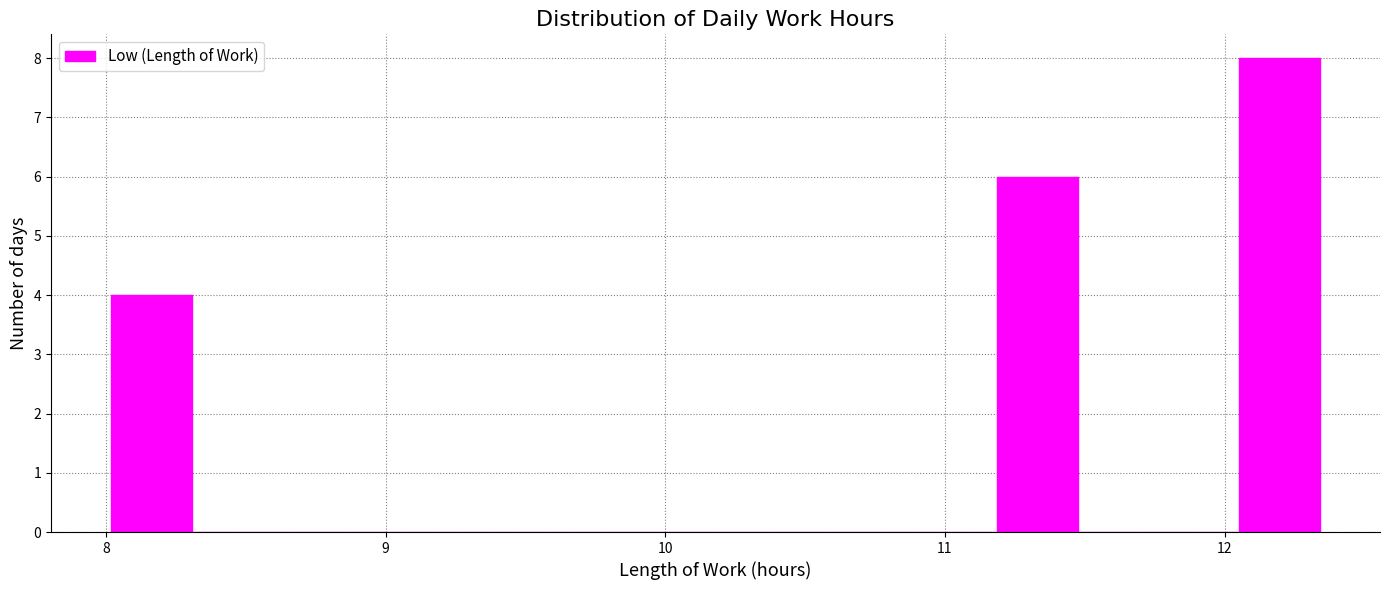

Around what value on the x-axis is the tallest bar? Give the approximate position of its centre, as read against the axis.

12.2